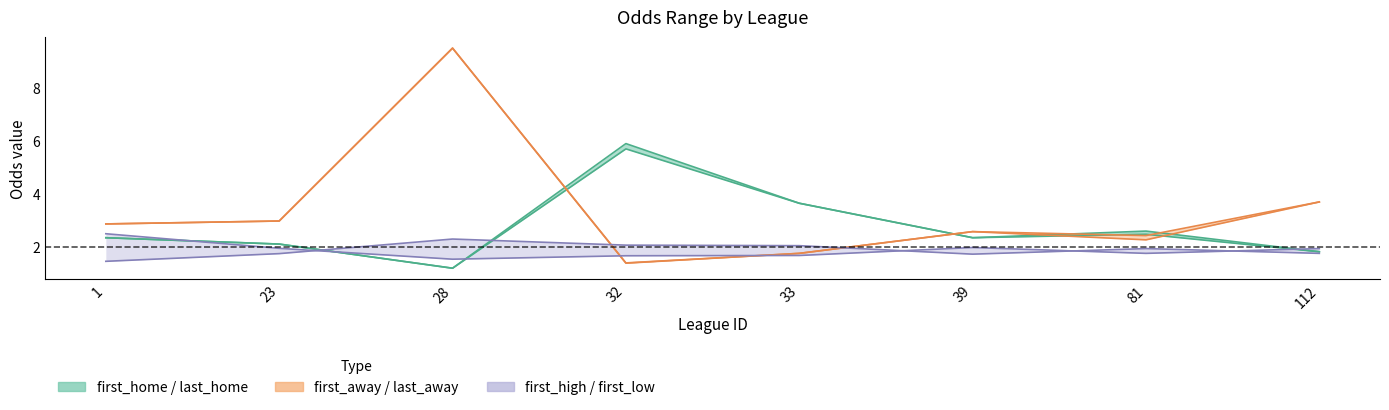

Reading left to right, what are all the values shown in this chart?

first_home: 2.4	2.1	1.2	5.7	3.6	2.4	2.5	1.8
last_home: 2.4	2.1	1.2	5.9	3.6	2.4	2.6	1.8
first_away: 2.9	3.0	9.5	1.4	1.8	2.6	2.4	3.7
last_away: 2.9	3.0	9.5	1.4	1.8	2.6	2.3	3.7
first_high: 2.5	1.9	1.5	1.7	1.7	2.0	1.8	1.9
first_low: 1.5	1.8	2.3	2.1	2.0	1.7	1.9	1.8